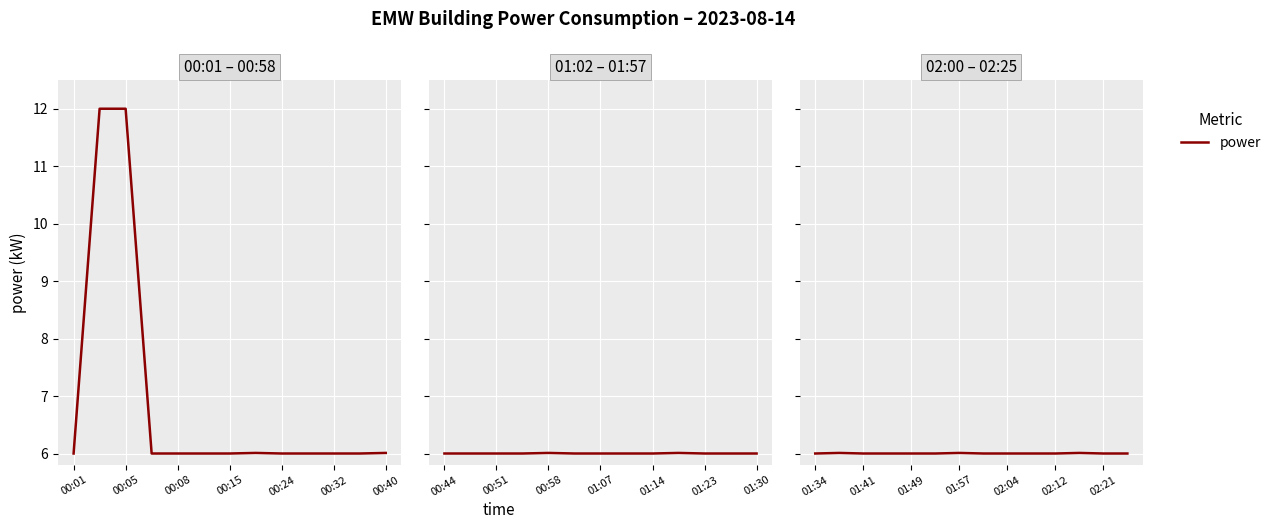

Which category has the highest value across all series?

00:05